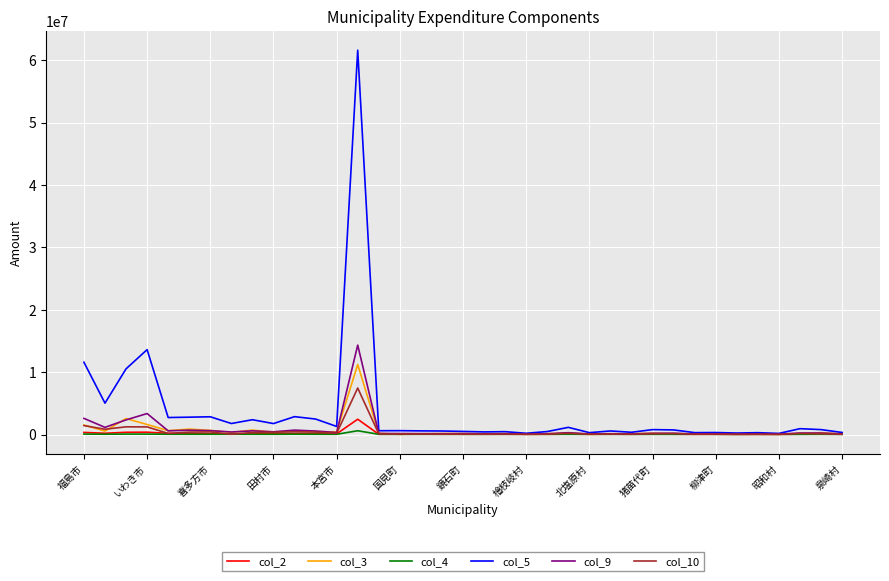

What is the greatest value displayed?

61587154